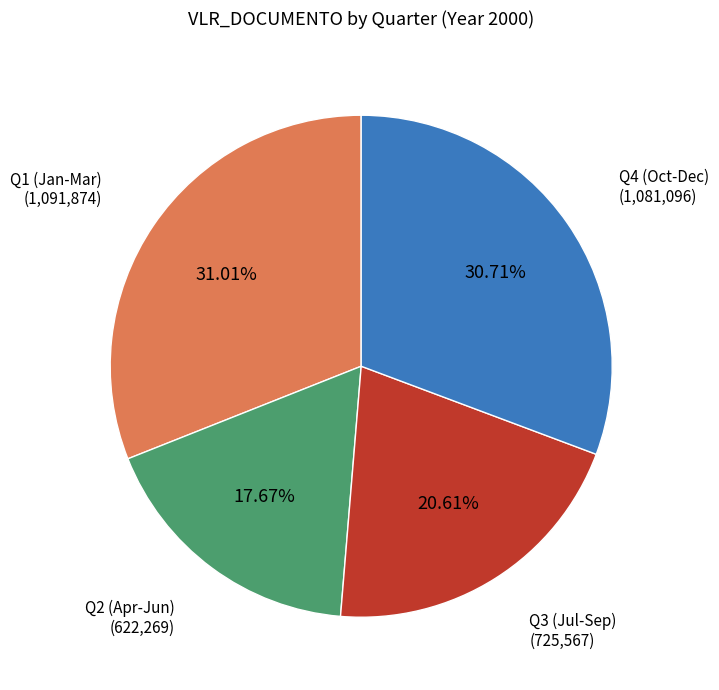

Is there a majority slice in this chart?

No